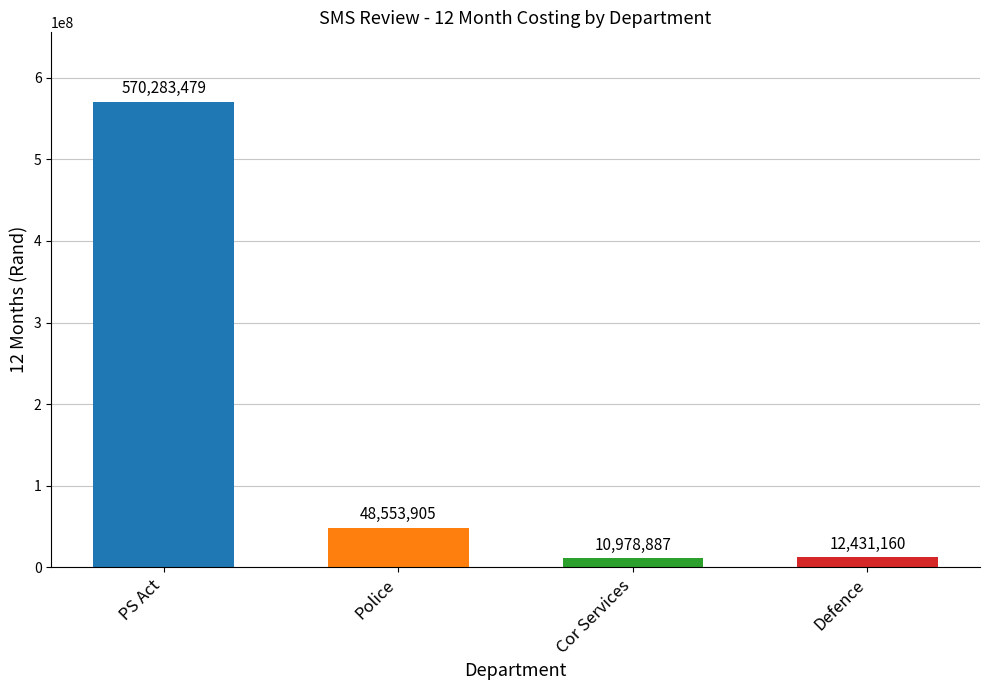

What is the greatest value displayed?

570283479